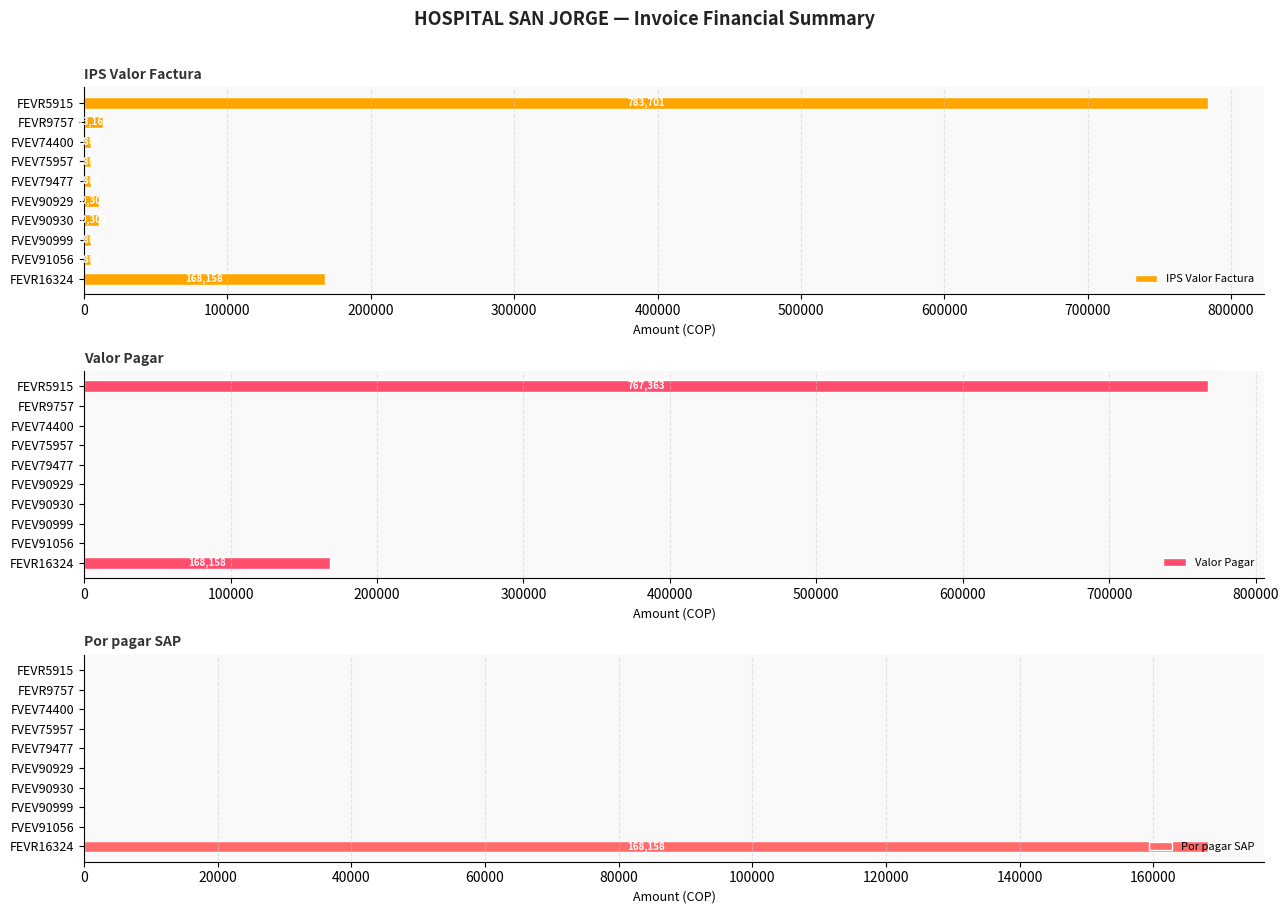

Is it true that IPS Valor Factura equals 4800 at FVEV74400?

True